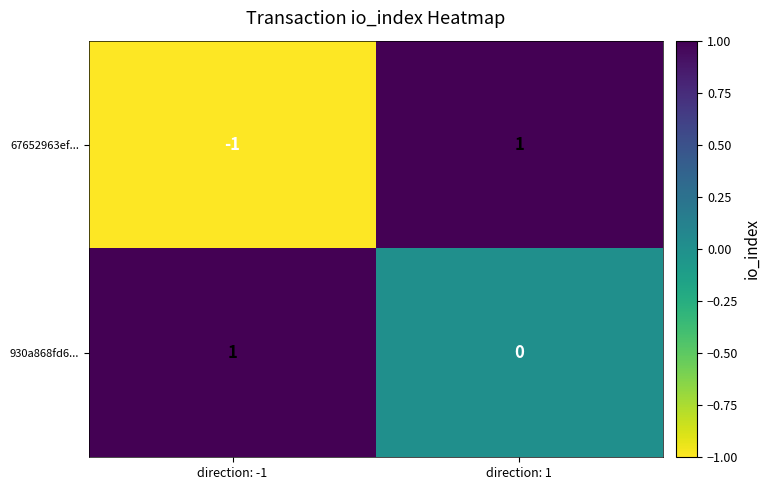

How many distinct data groups are displayed?

2